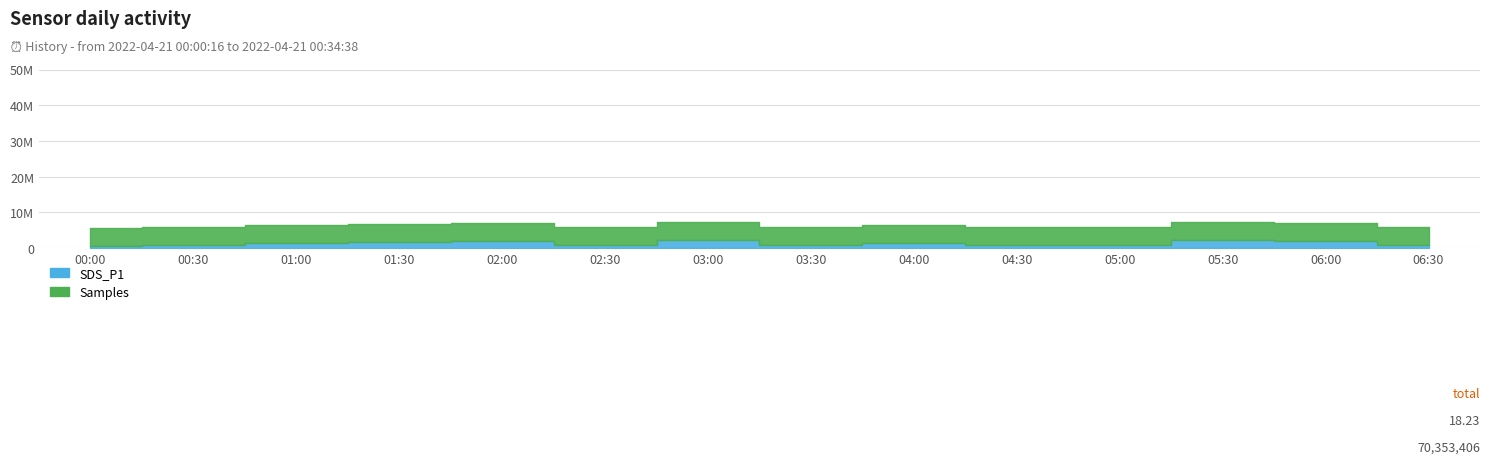

How many lines are shown in the chart?

2